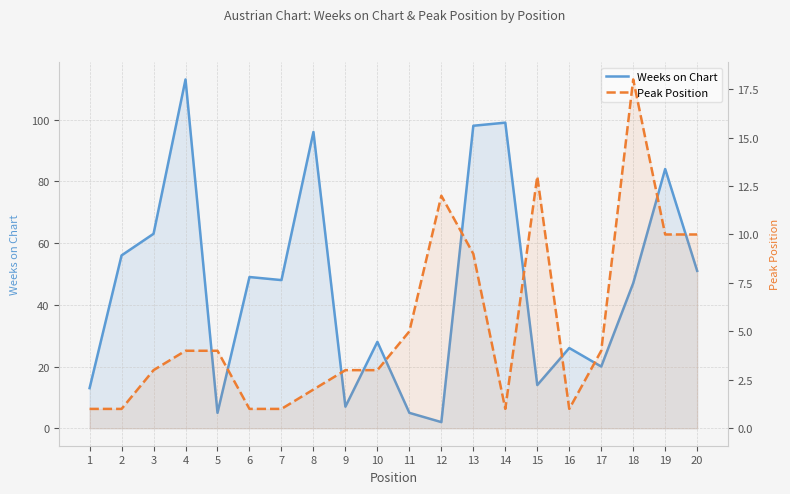

How many distinct data groups are displayed?

2